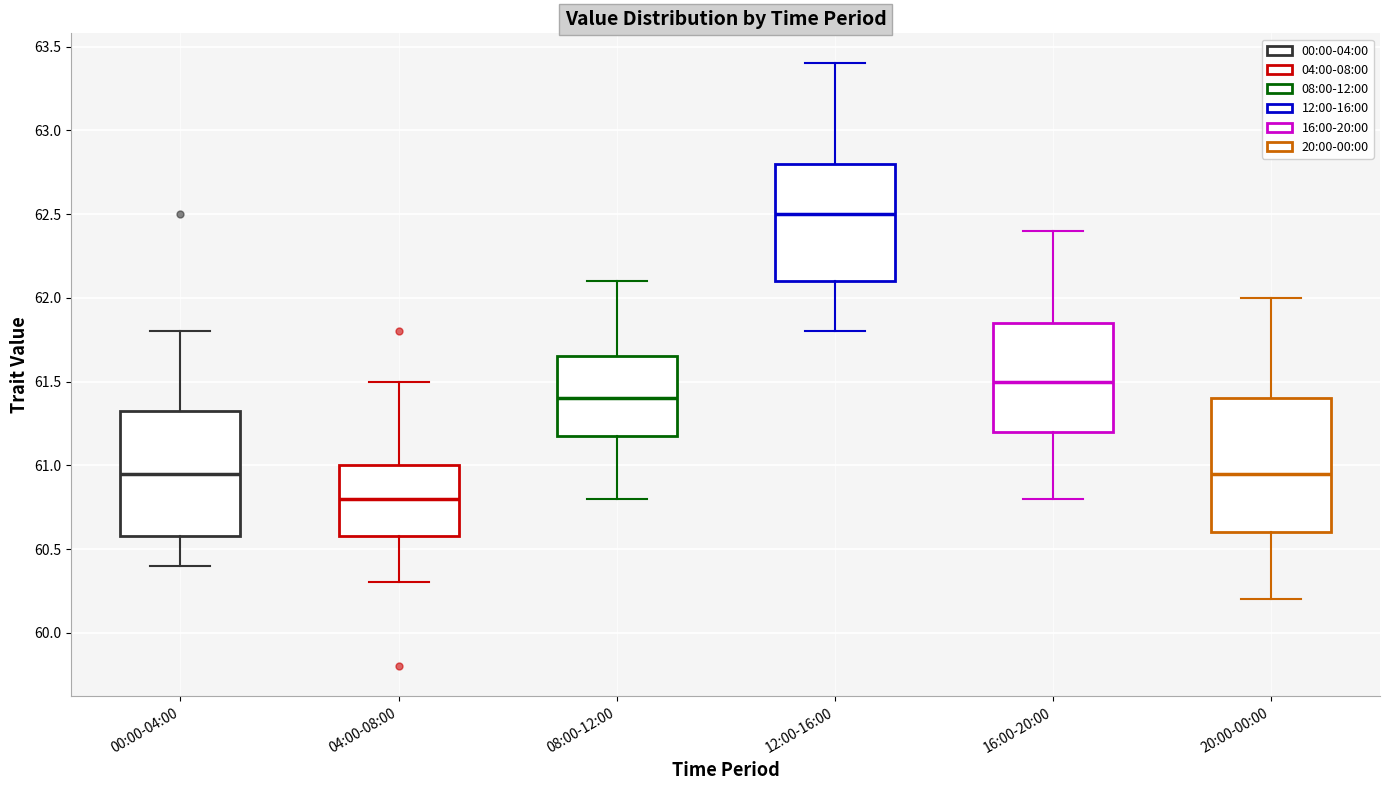

Where does the lower whisker of the box for 00:00-04:00 end on the y-axis? The values are not printed on the chart, so give them approximately, as read against the axis.

60.40